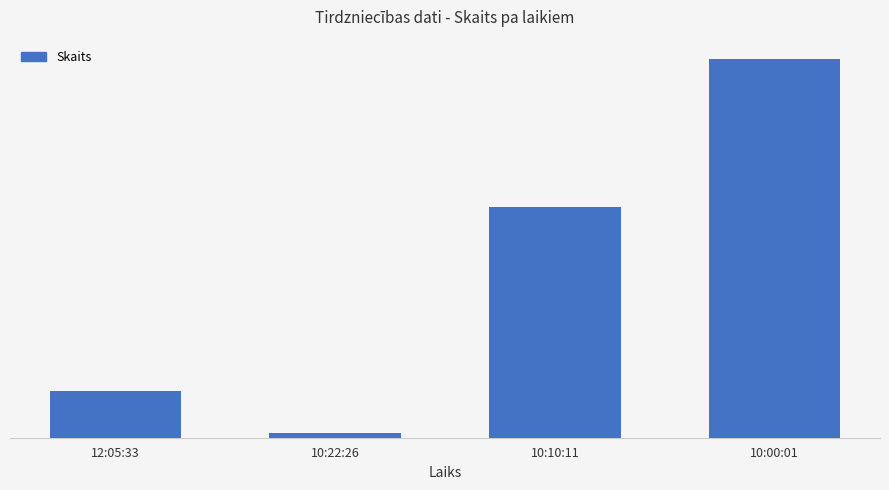

What is the label of the 1st bar from the left?

12:05:33